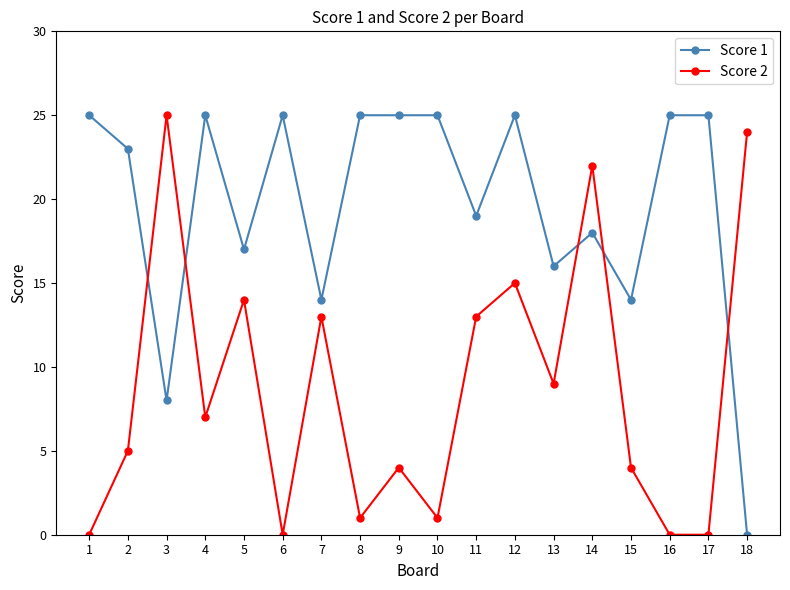

Is it true that Score 1 equals 25 at 10?

True